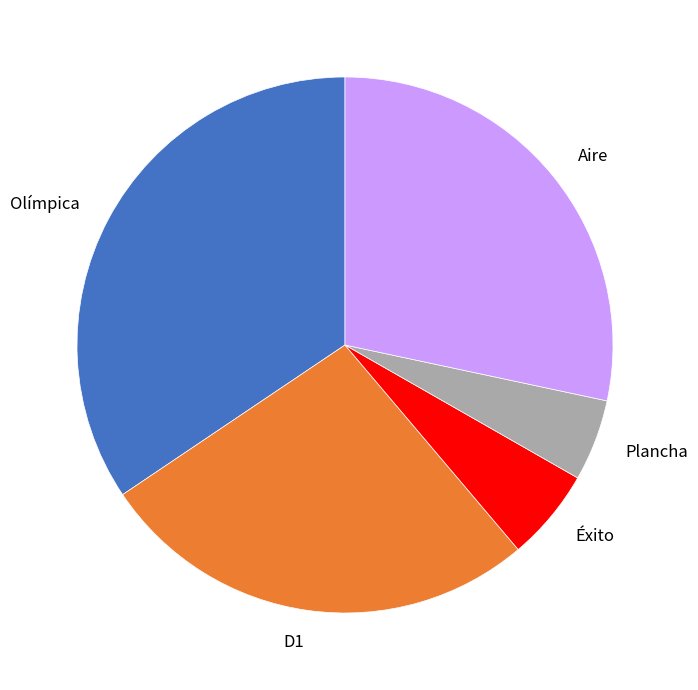

Count the number of slices in the pie.

5